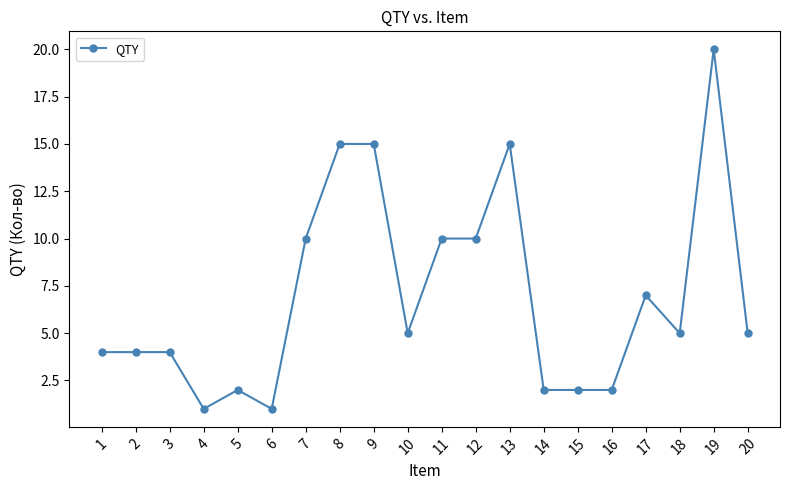

True or false: the data shows 1 at 6.

True